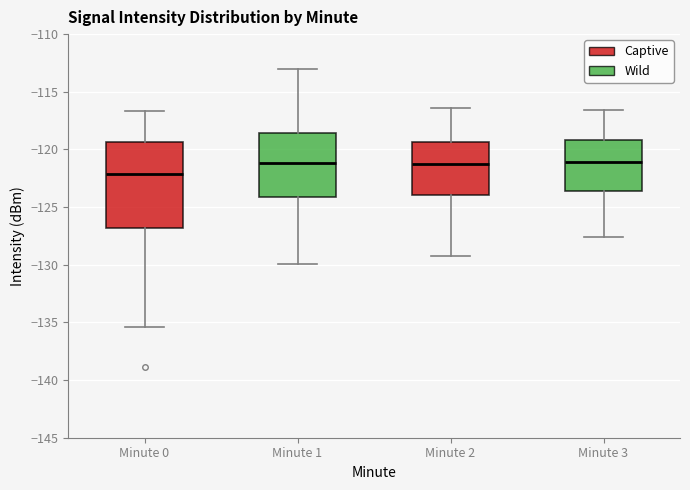

Reading left to right, transcribe this box plot: for each box, give where its median line is, the range the box spans, and where its two whiskers end, as read against the y-axis. The values are not printed on the chart, so give them approximately, as read against the axis.

Minute 0: median -122.0, box -127.0 to -119.5, whiskers -135.5 to -116.5
Minute 1: median -121.0, box -124.0 to -118.5, whiskers -130.0 to -113.0
Minute 2: median -121.0, box -124.0 to -119.5, whiskers -129.0 to -116.5
Minute 3: median -121.0, box -123.5 to -119.0, whiskers -127.5 to -116.5